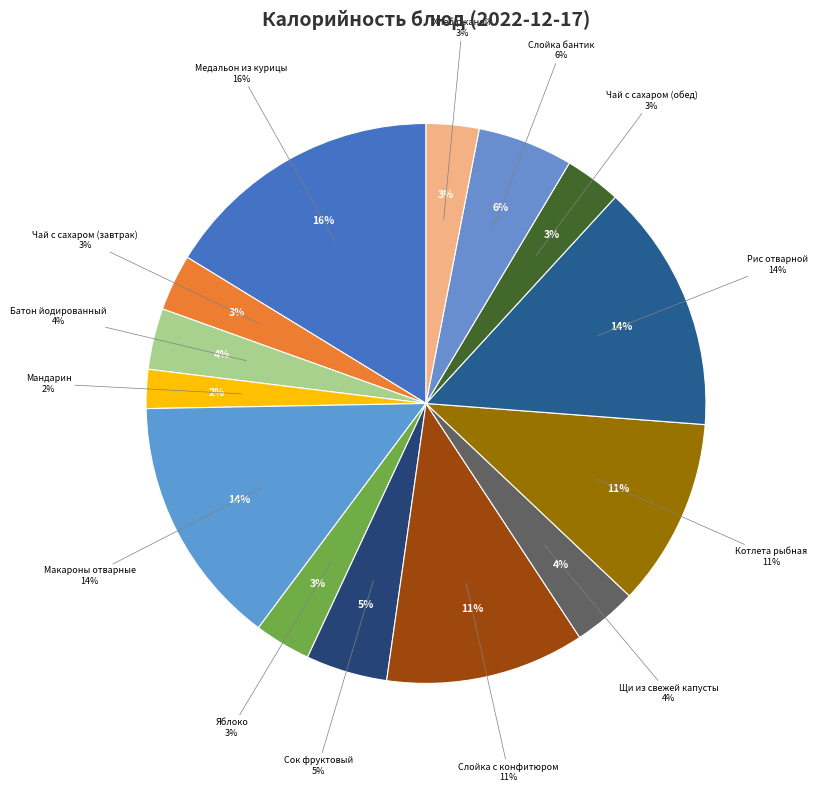

What percentage is the Слойка с конфитюром slice, to the nearest percent?

11%